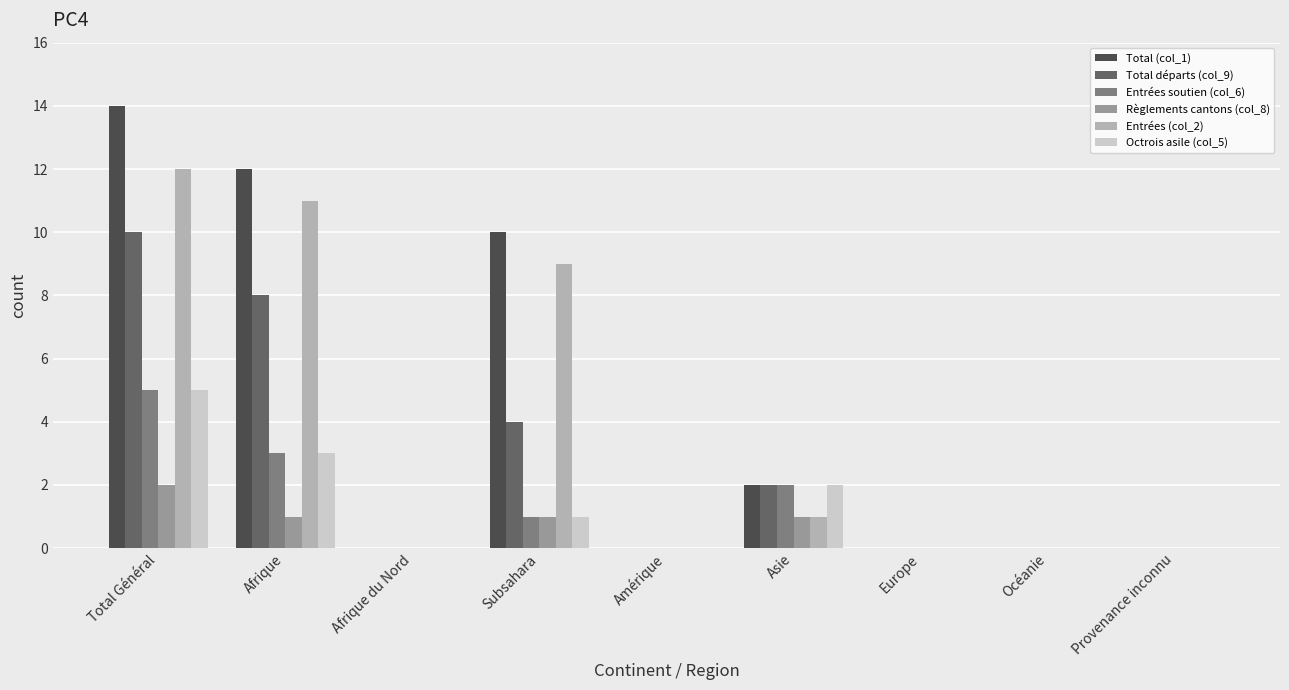

At which category is the sum across all series the highest?

Total Général